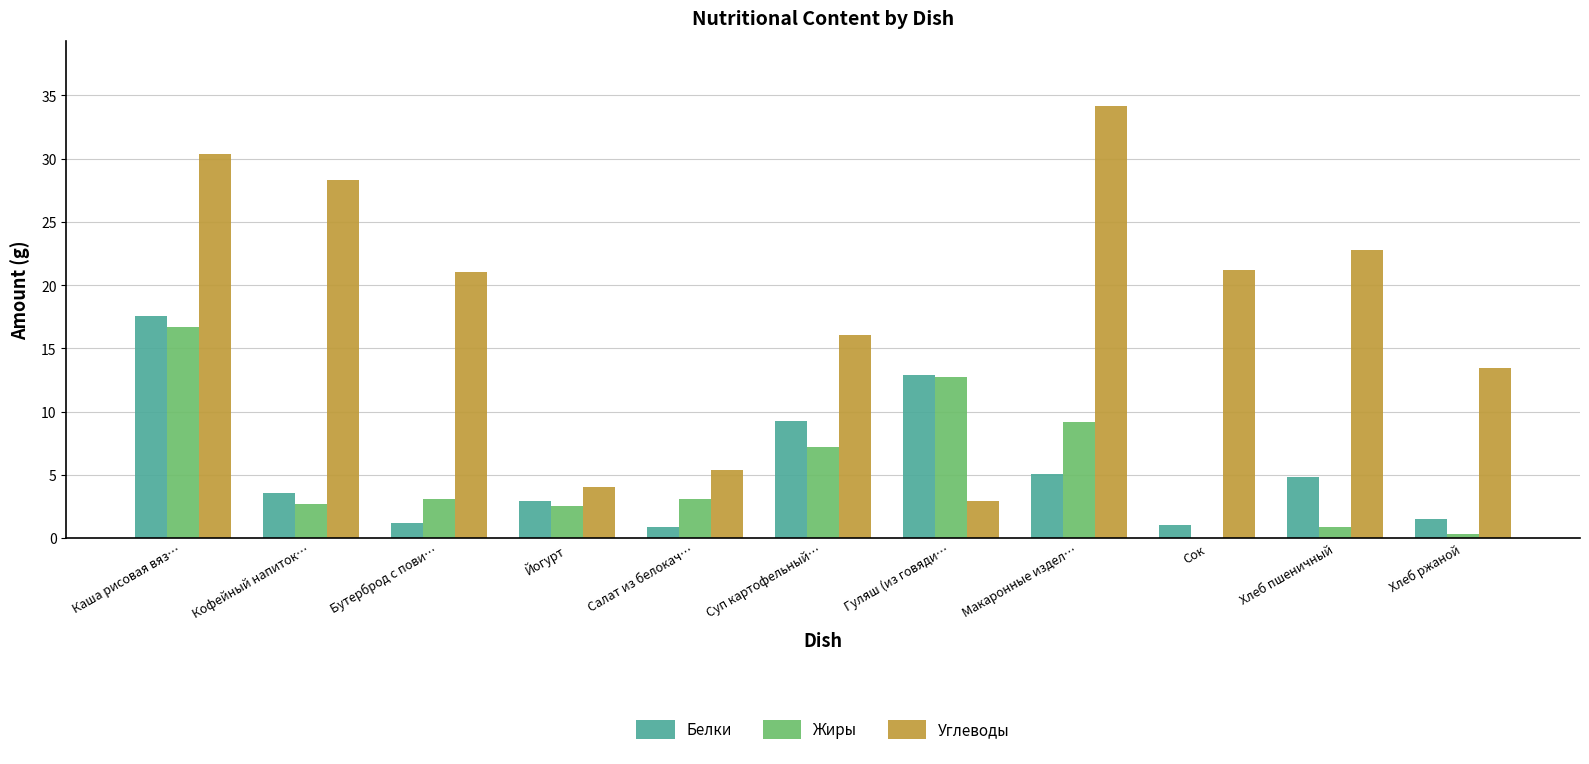

What is the sum of all Жиры values?

58.4